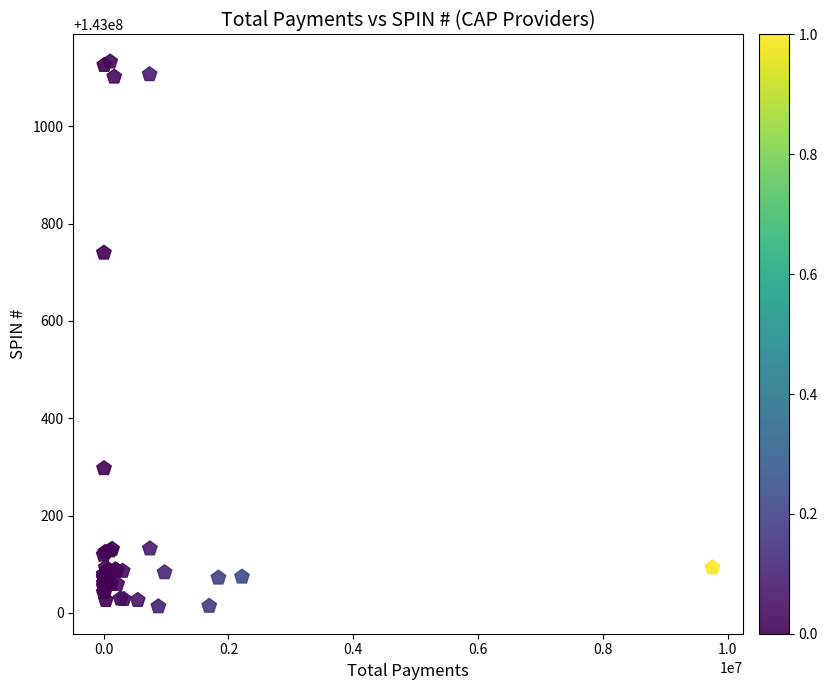

What Y value in the scatter plot is closest to 143000573?

143000740